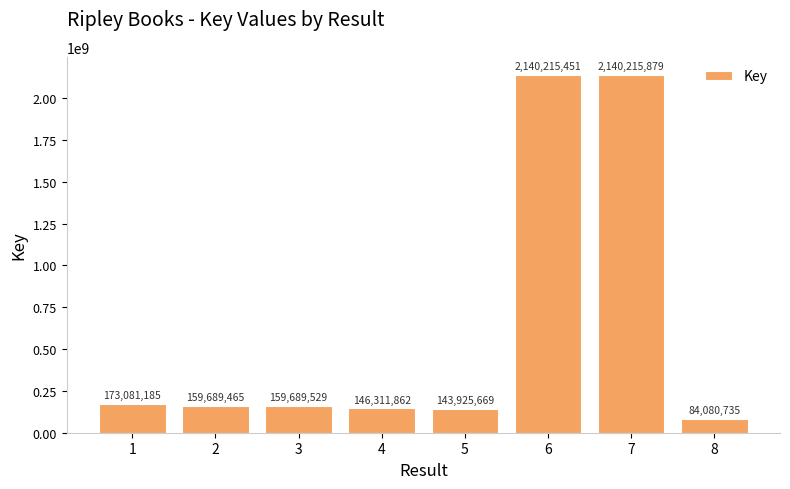

List the labels in order of value, largest first.

7, 6, 1, 3, 2, 4, 5, 8